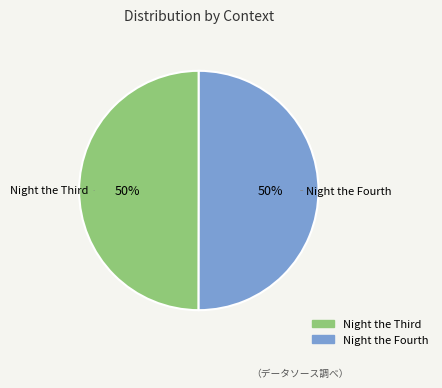

To the nearest percent, what is the average slice percentage?

50%